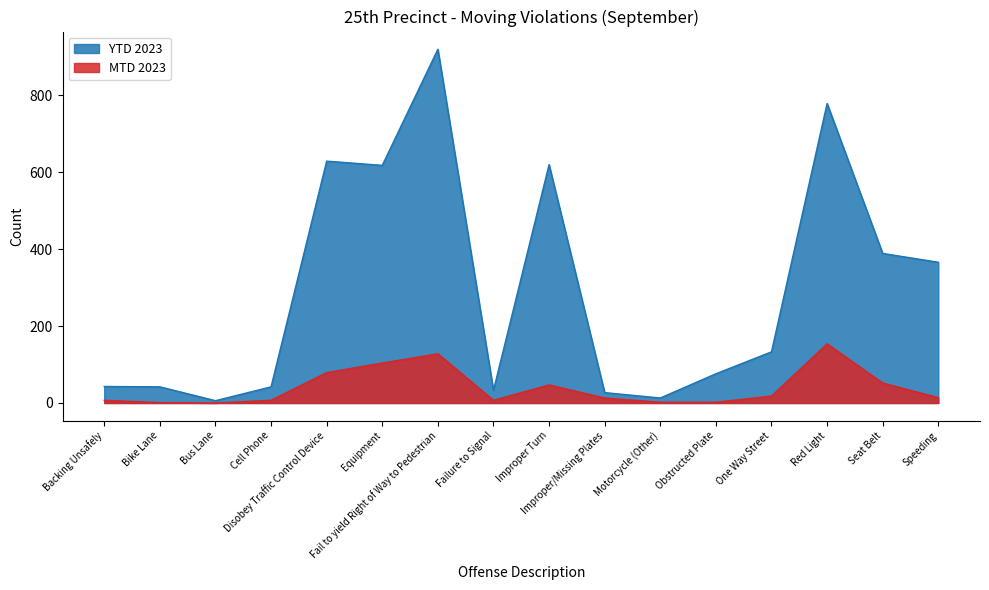

What is the difference between the second highest and minimum values in the YTD 2023 series?

773